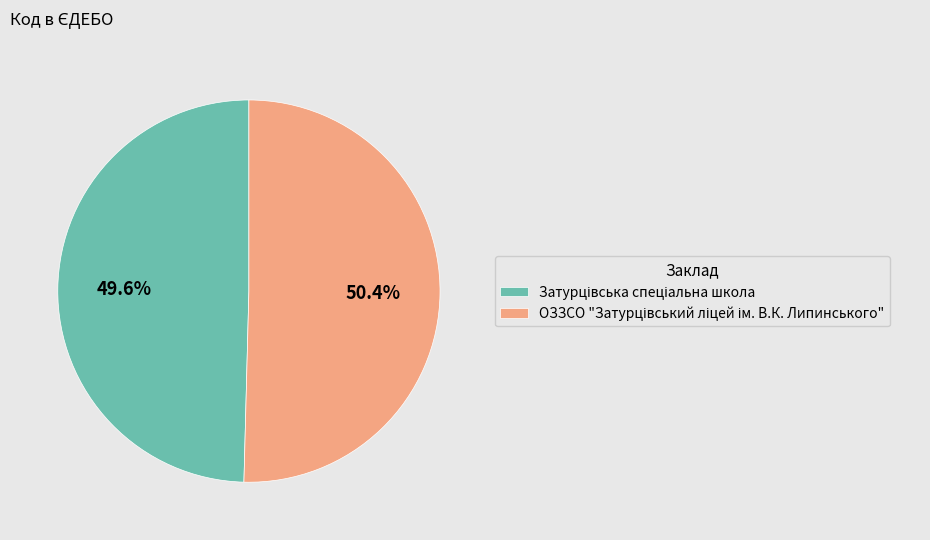

Does any single category account for the majority?

Yes